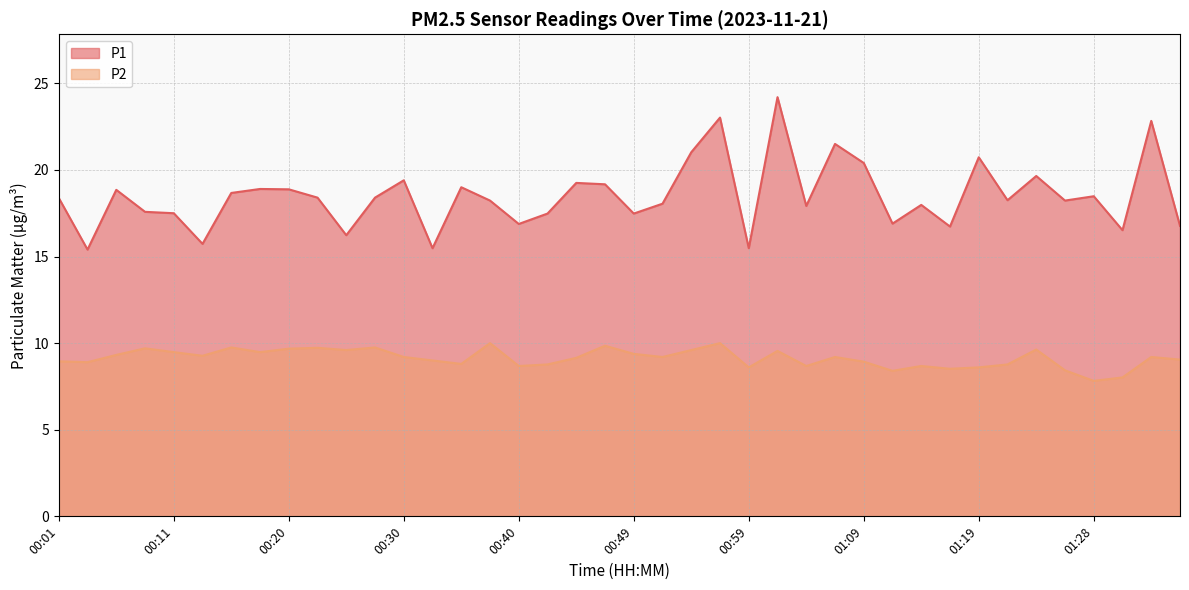

Does the chart display data point markers on the line(s)?

No